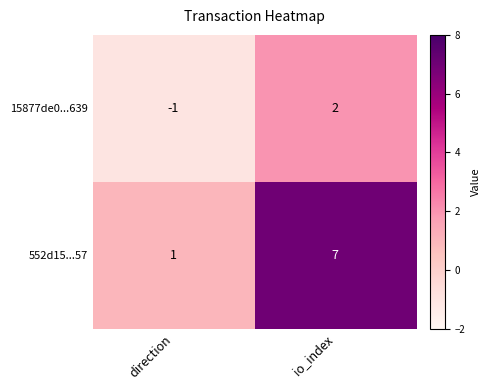

What is the difference between the 15877de0...639 values at io_index and direction?

3